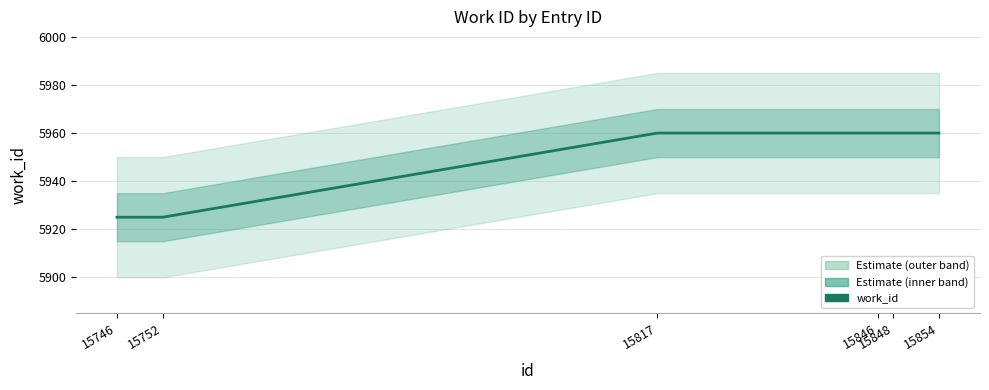

At which category does the chart reach its minimum across all series?

15746